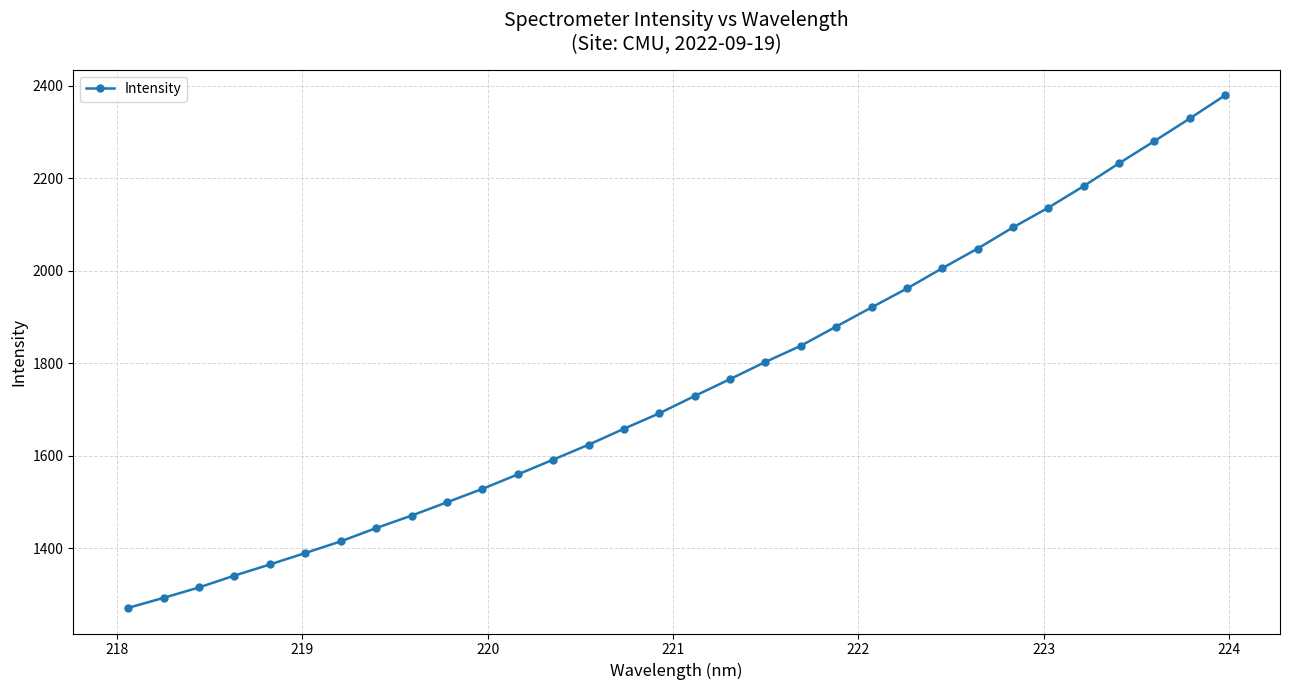

What is the minimum value shown in the chart?

1270.7